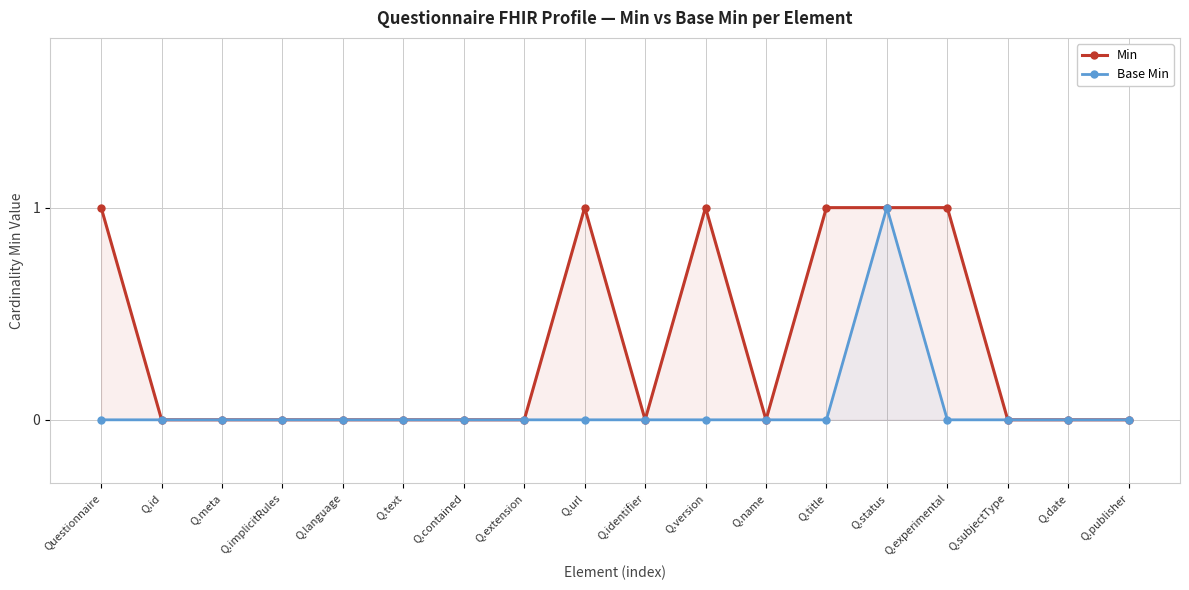

Reading left to right, transcribe all the data shown in this chart.

Min: 1	0	0	0	0	0	0	0	1	0	1	0	1	1	1	0	0	0
Base Min: 0	0	0	0	0	0	0	0	0	0	0	0	0	1	0	0	0	0